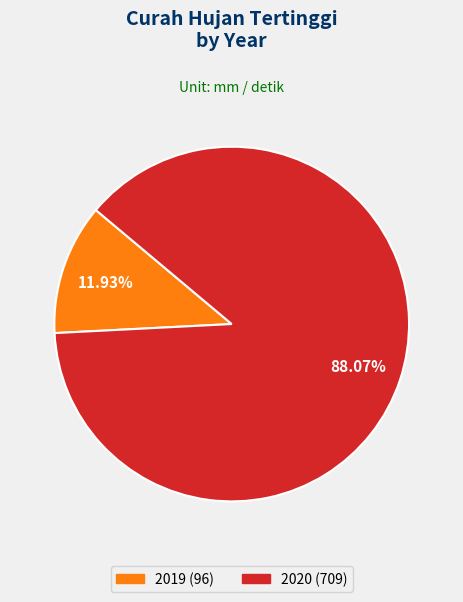

Does any single category account for the majority?

Yes